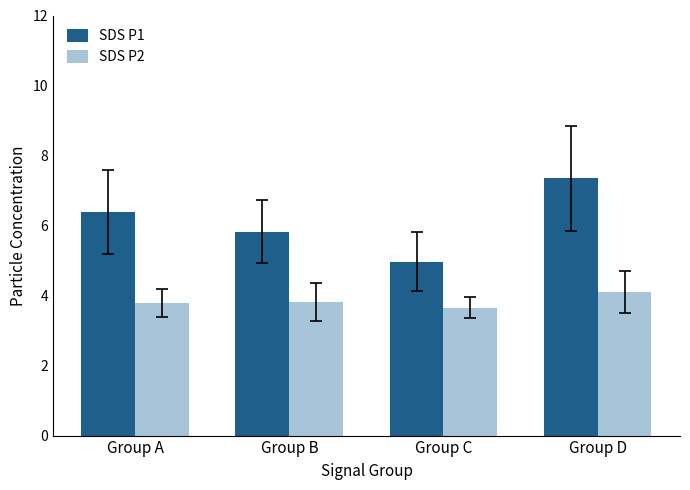

List the series in order of their overall mean, lowest first.

SDS P2, SDS P1